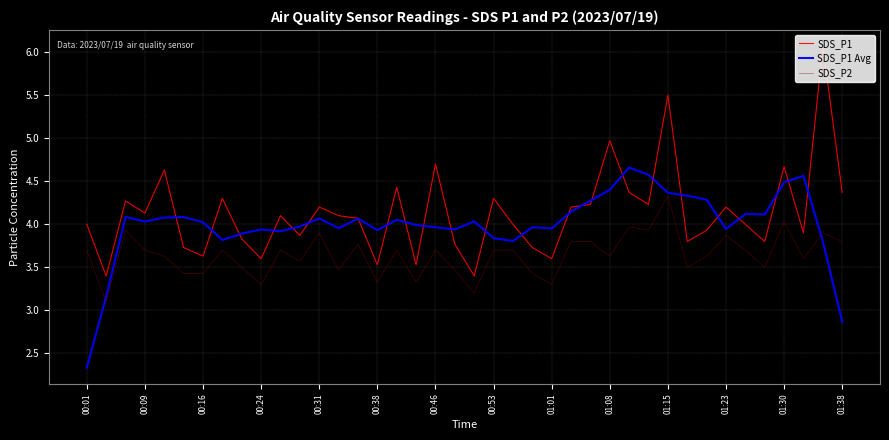

At how many categories does at least one series exceed 3?

40